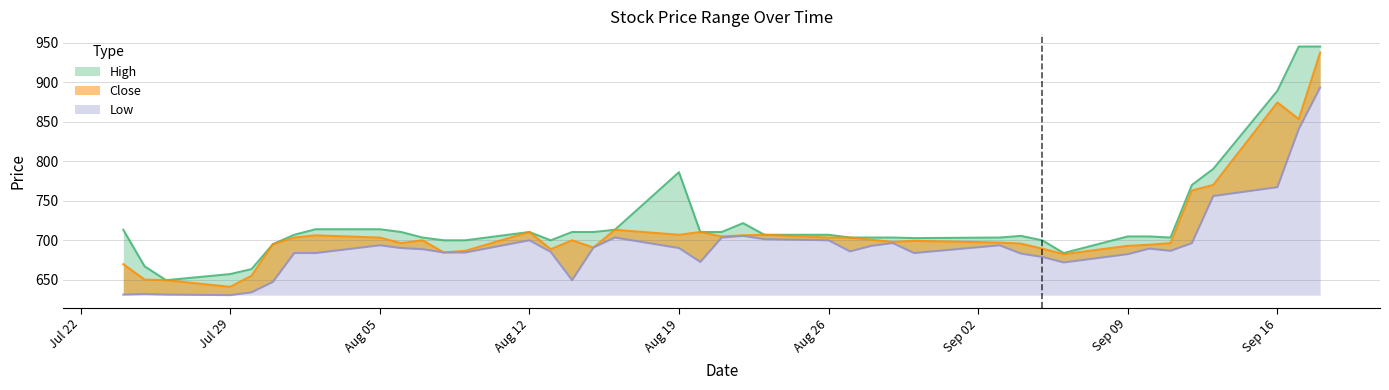

What is the label of the 19th point from the right?

2013-08-22